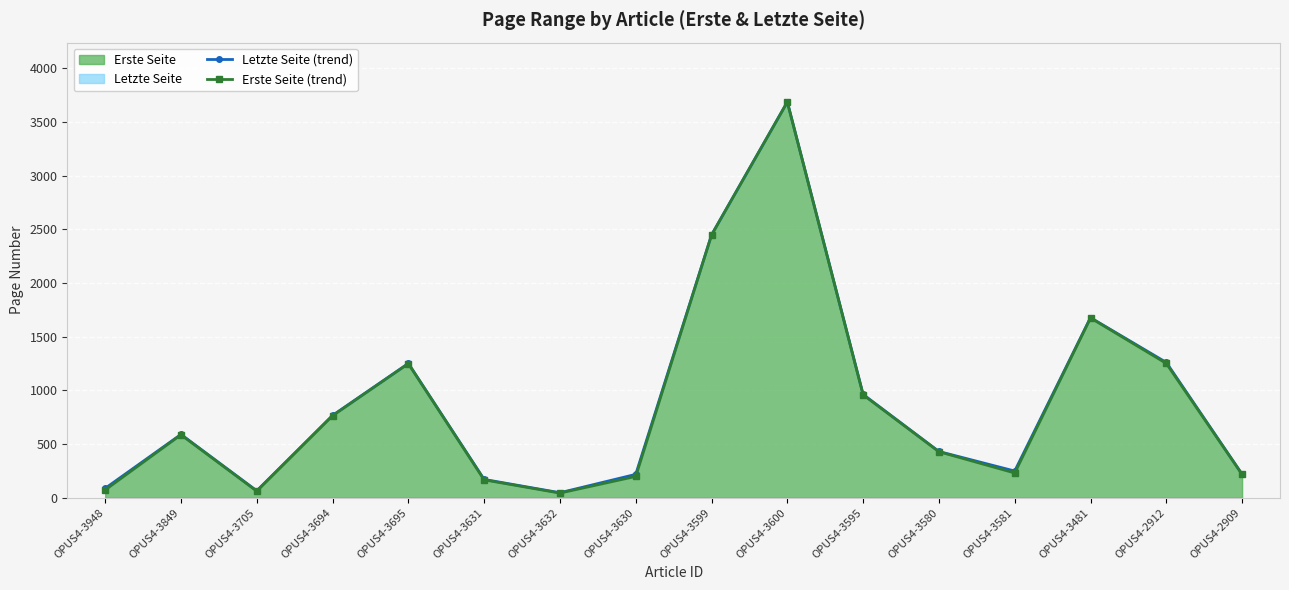

At how many categories does at least one series exceed 1586?

3